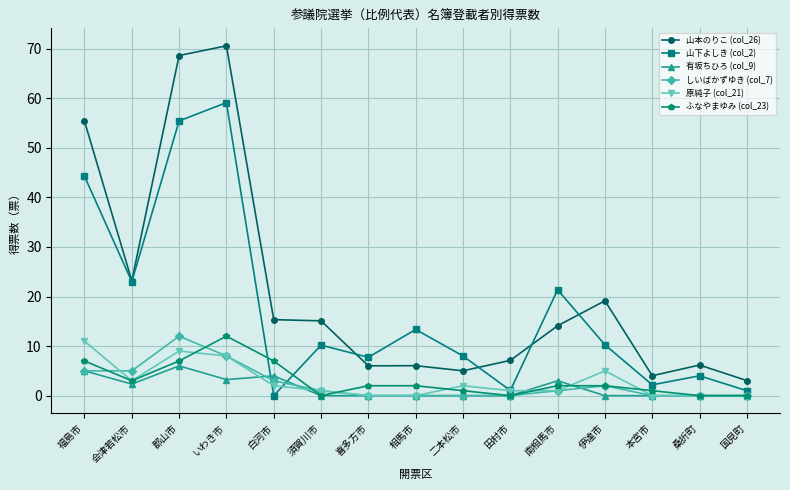

Is it true that 山本のりこ (col_26) equals 3.2 at 相馬市?

False